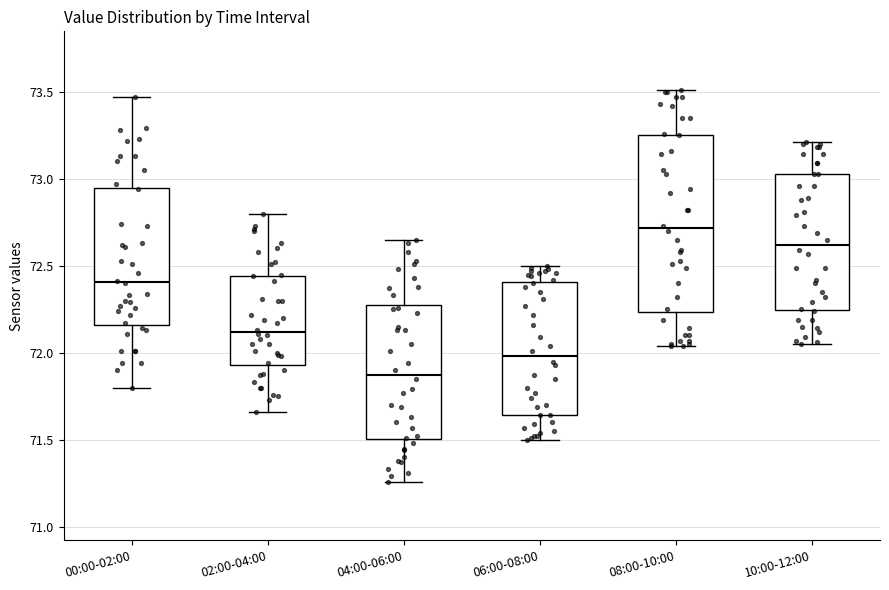

Reading left to right, transcribe this box plot: for each box, give where its median line is, the range the box spans, and where its two whiskers end, as read against the y-axis. The values are not printed on the chart, so give them approximately, as read against the axis.

00:00-02:00: median 72.40, box 72.15 to 72.95, whiskers 71.80 to 73.45
02:00-04:00: median 72.10, box 71.95 to 72.45, whiskers 71.65 to 72.80
04:00-06:00: median 71.90, box 71.50 to 72.30, whiskers 71.25 to 72.65
06:00-08:00: median 72.00, box 71.65 to 72.40, whiskers 71.50 to 72.50
08:00-10:00: median 72.70, box 72.25 to 73.25, whiskers 72.05 to 73.50
10:00-12:00: median 72.60, box 72.25 to 73.05, whiskers 72.05 to 73.20